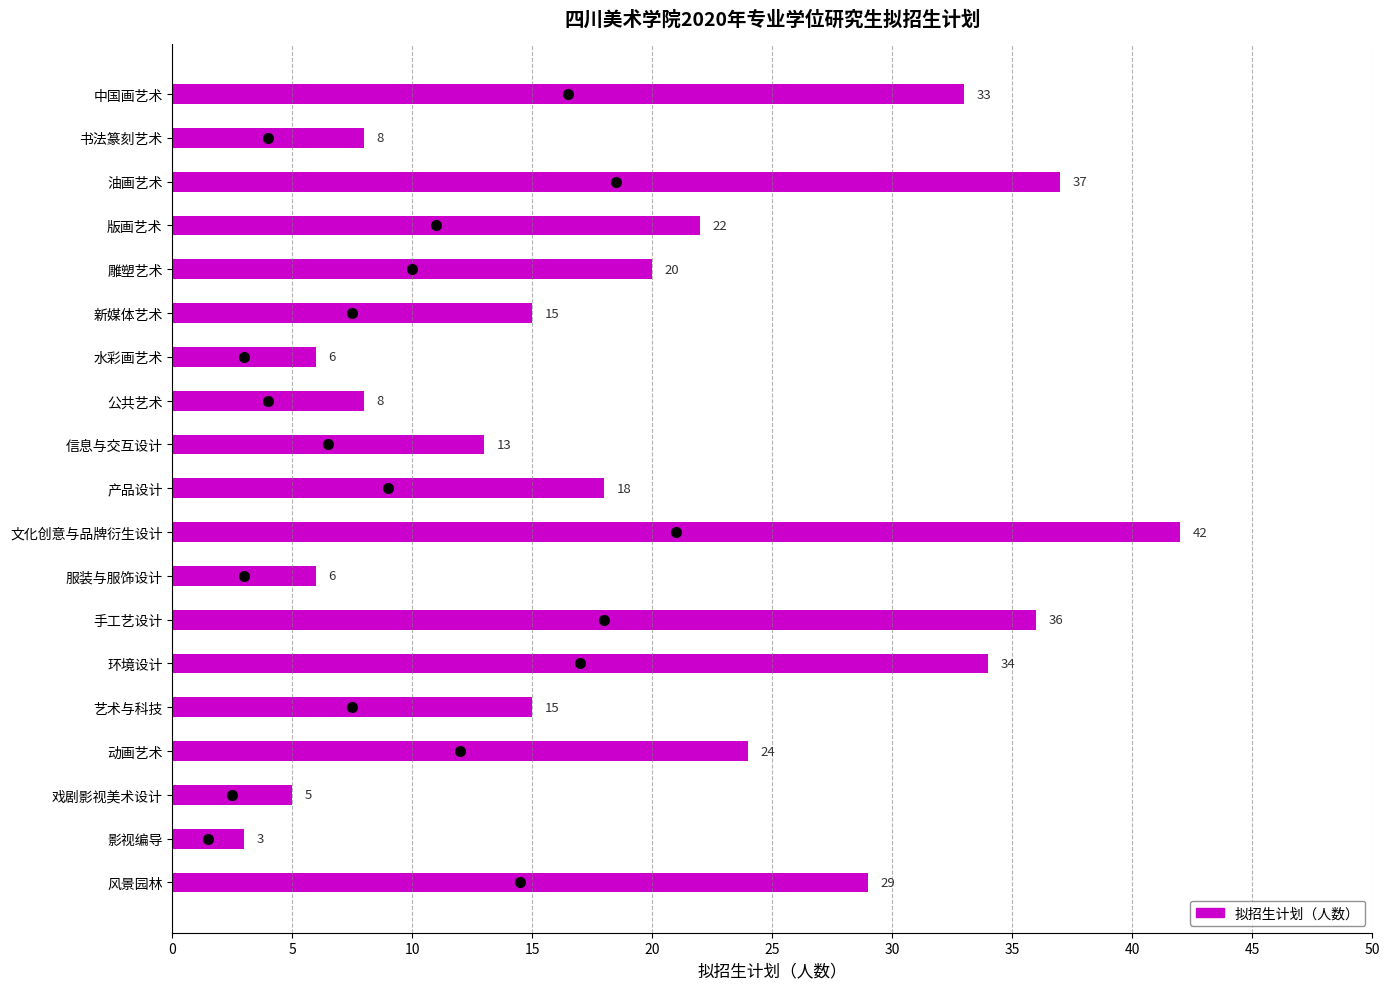

Between 书法篆刻艺术 and 产品设计, which is larger?

产品设计